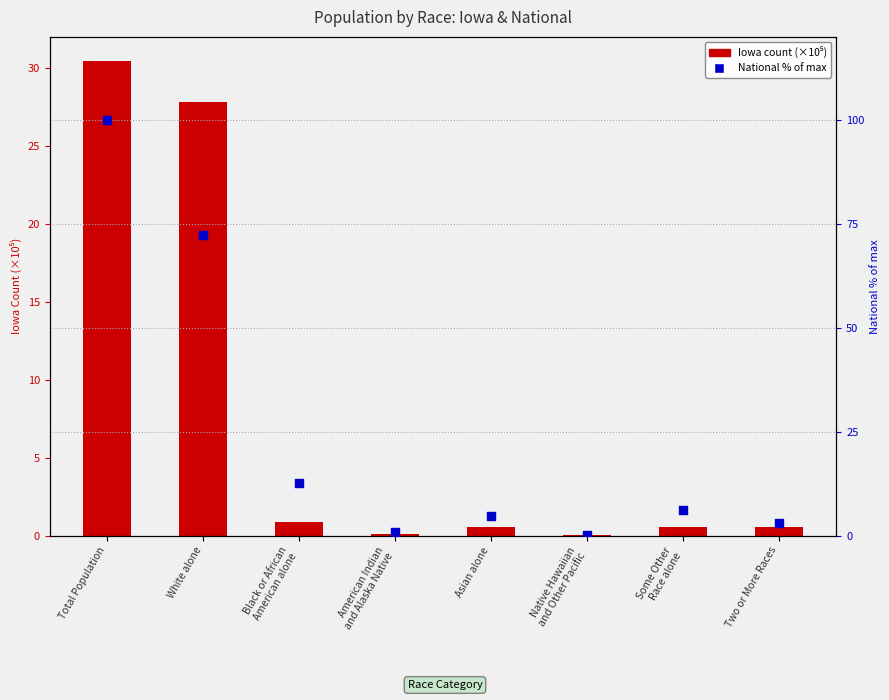

Which series has the widest spread of Y values?

National (% of max)